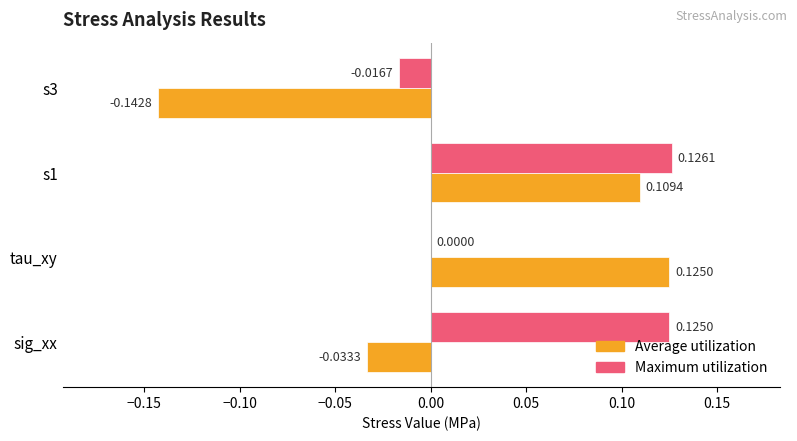

At which label is Average utilization closest to 0?

sig_xx